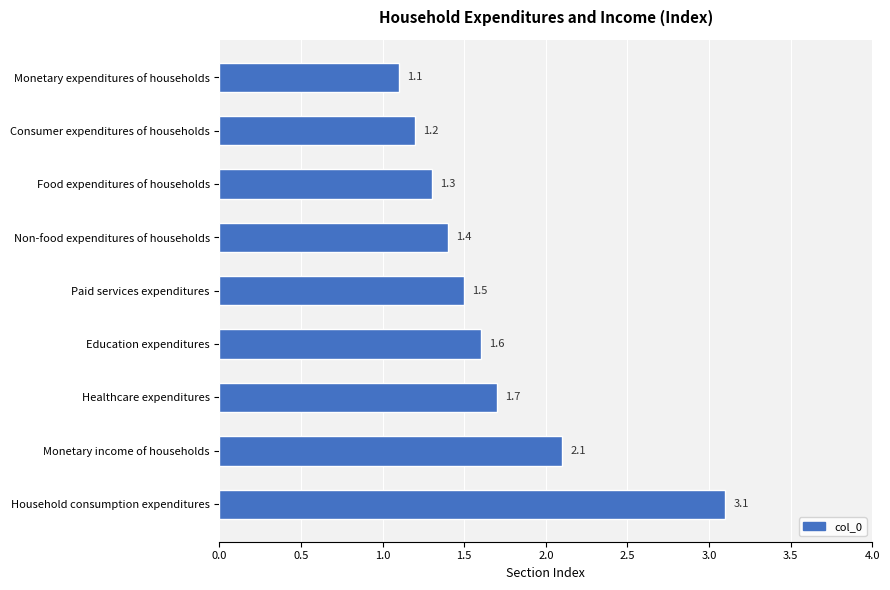

What is the ratio of the value at Non-food expenditures of households to the value at Monetary income of households?

0.7